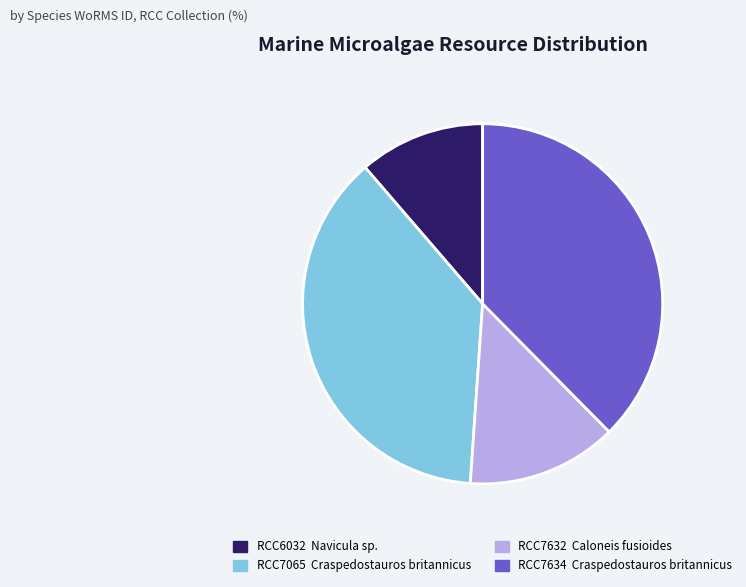

Count the number of slices in the pie.

4